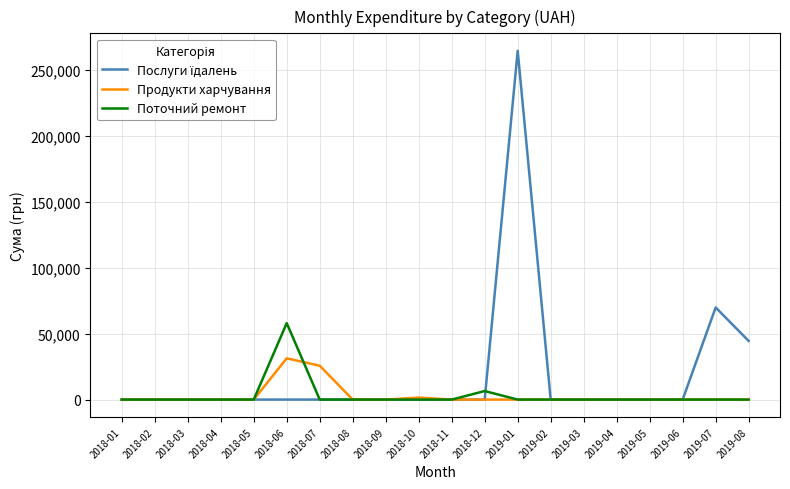

At which category is the sum across all series the highest?

2019-01